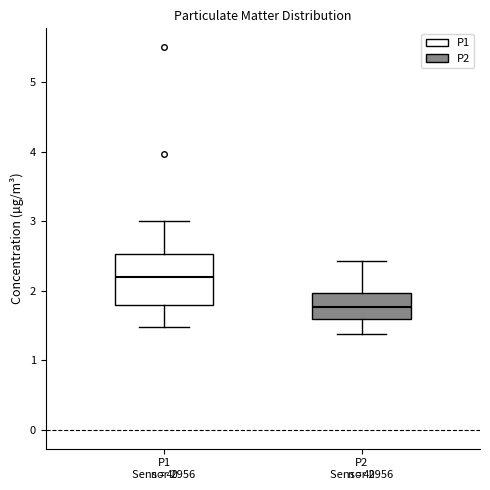

Comparing the boxes themselves (not the whiskers), which one is the tallest?

P1 Sensor 2956